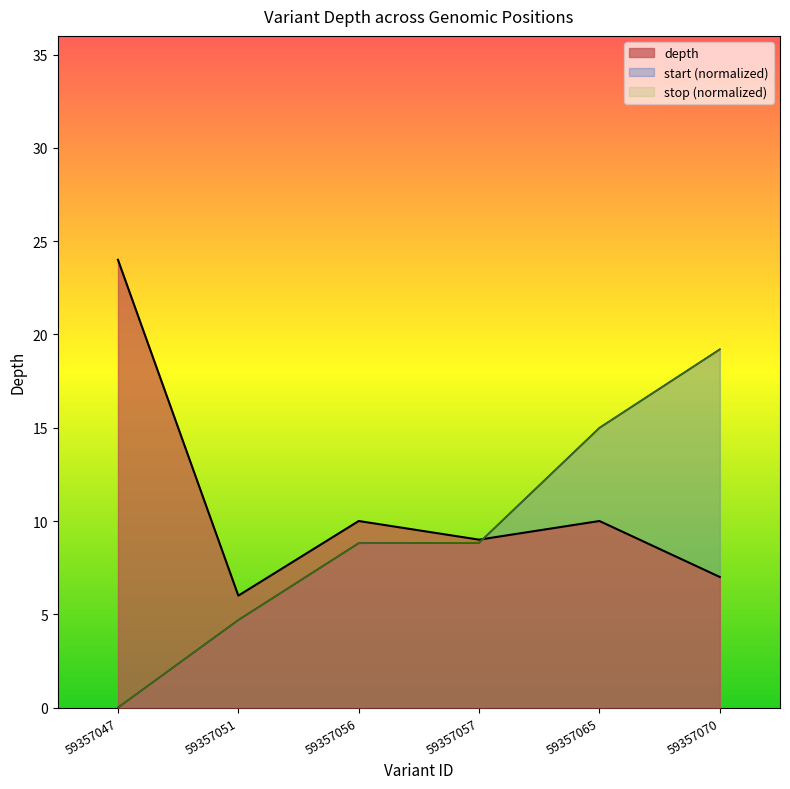

Reading left to right, extract all data points from this chart.

depth: 24.0	6.0	10.0	9.0	10.0	7.0
start: 0.0	4.7	8.8	8.8	15.0	19.2
stop: 0.0	4.7	8.8	8.8	15.0	19.2